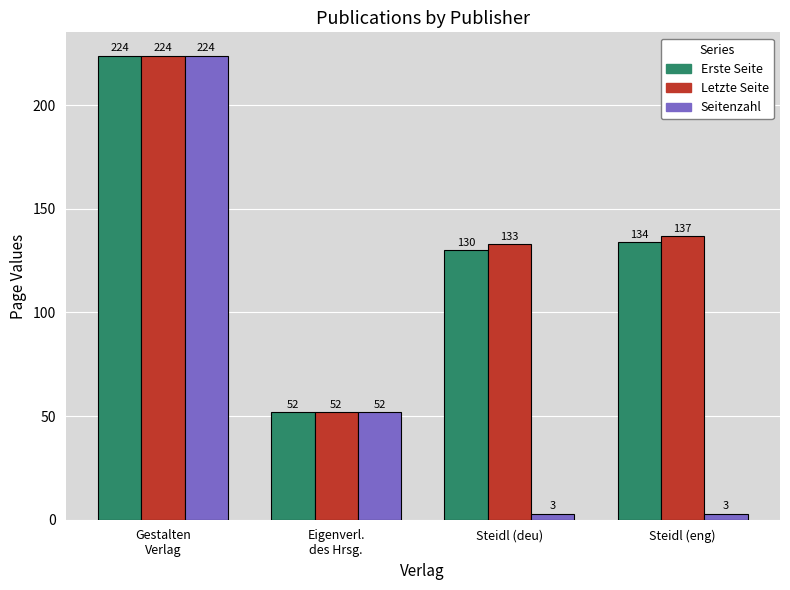

How many distinct data groups are displayed?

3